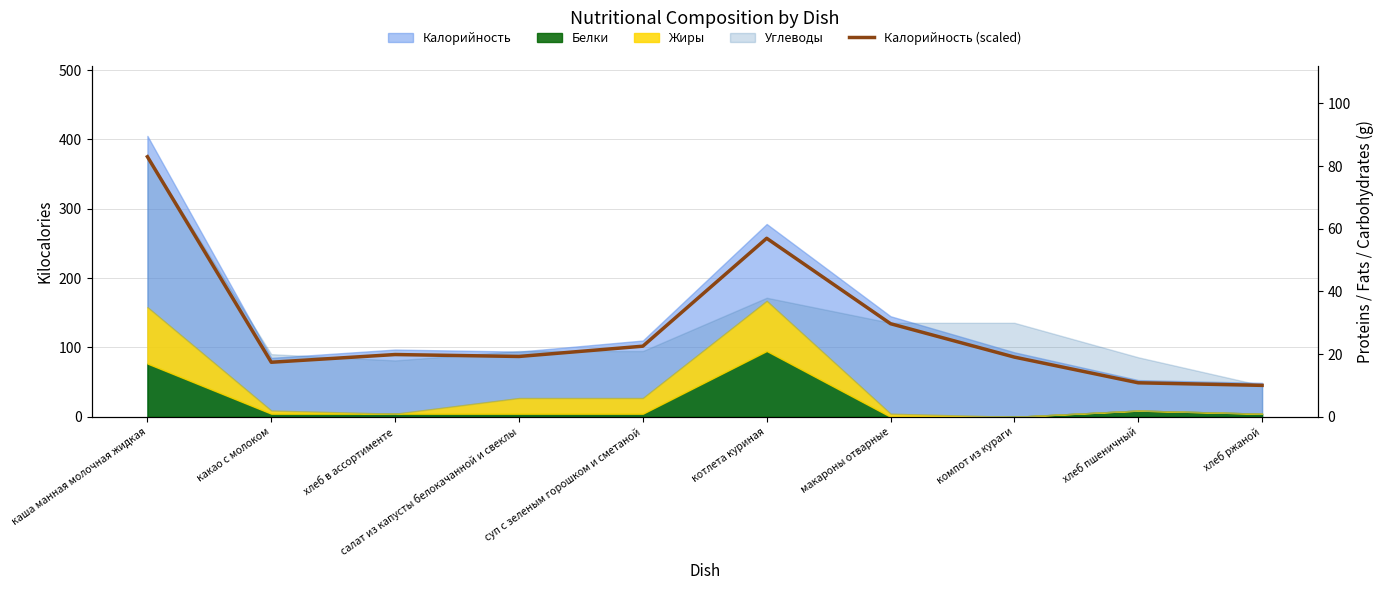

What is the label of the 3rd point from the right?

компот из кураги